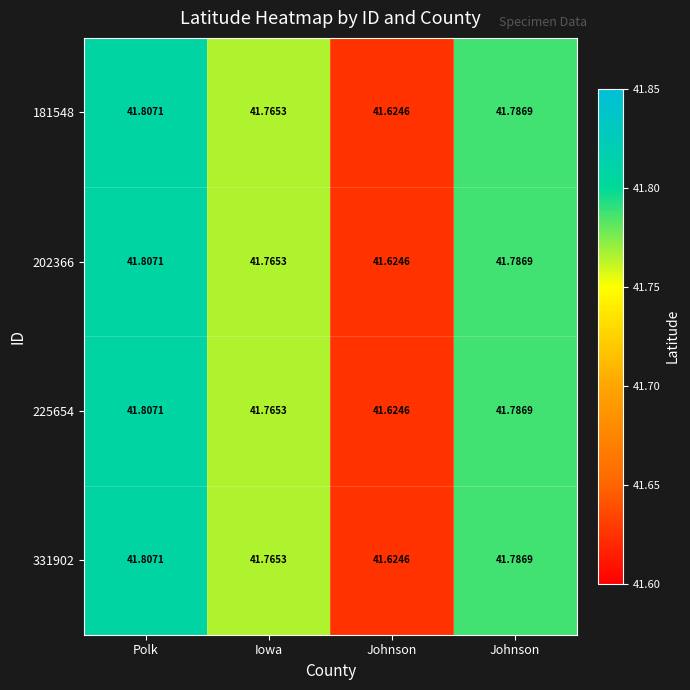

How many series are shown in this chart?

4